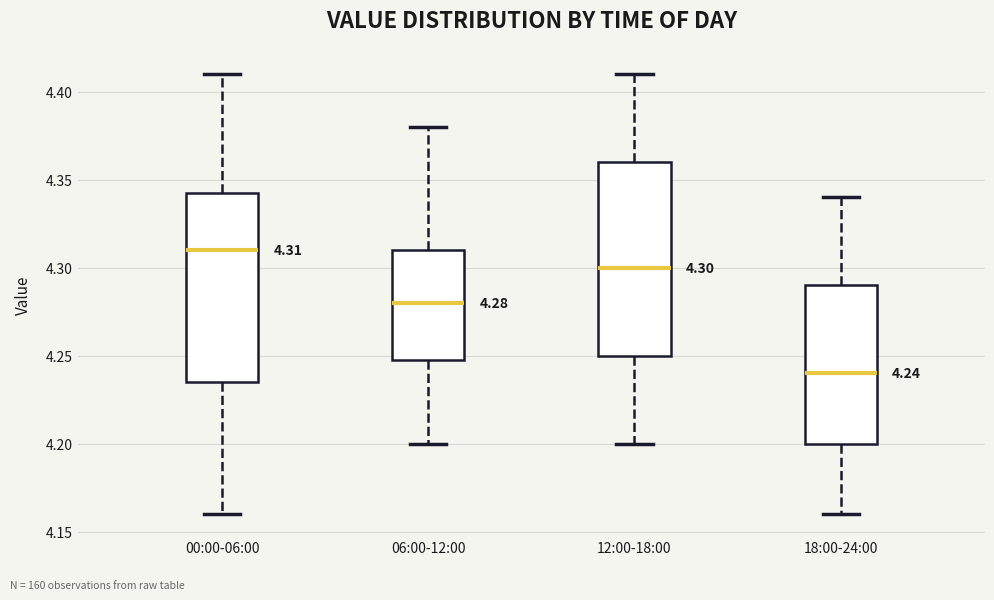

Which box has the lowest median line?

18:00-24:00